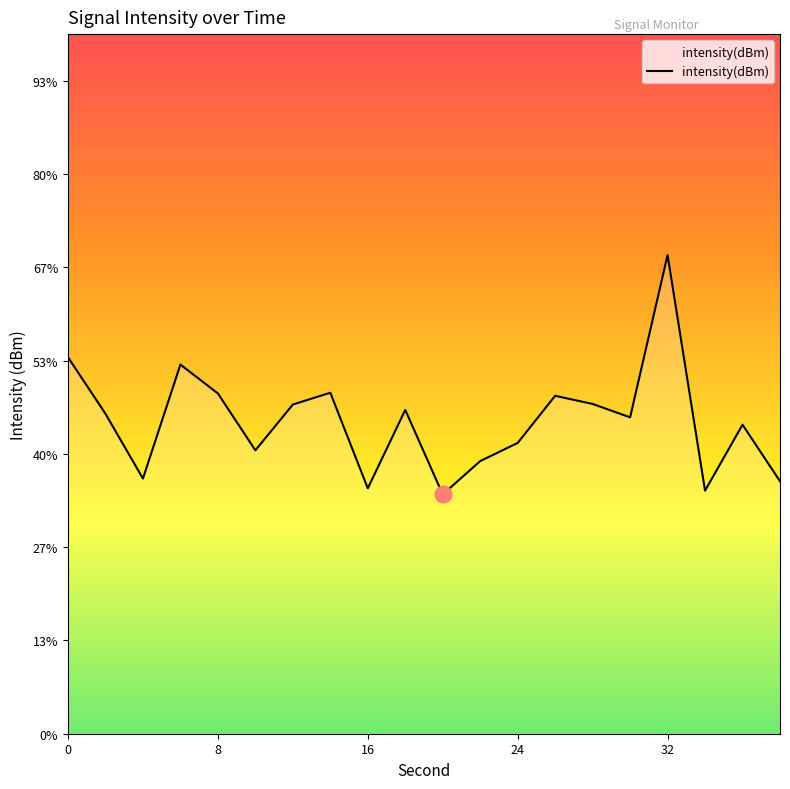

Is it true that the value at 20 is -164.5?

False